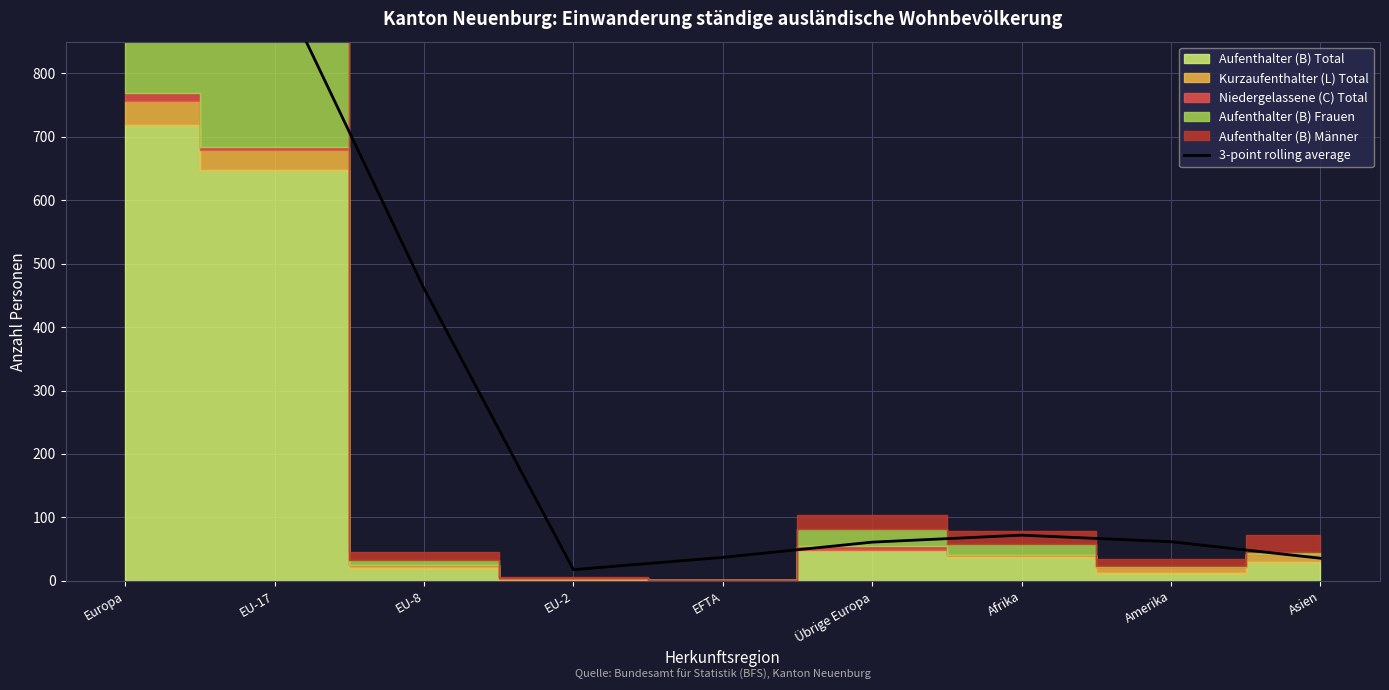

Reading left to right, list all the values displayed in this chart.

Europa=939.3	EU-17=954.3	EU-8=460.7	EU-2=17.7	EFTA=37.0	Übrige Europa=61.0	Afrika=72.0	Amerika=61.7	Asien=35.7